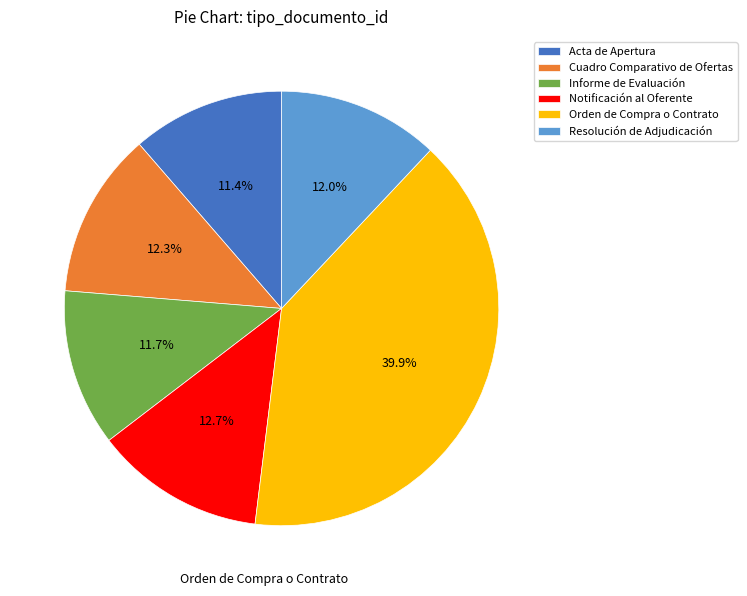

Which has a higher value, Orden de Compra o Contrato or Informe de Evaluación?

Orden de Compra o Contrato